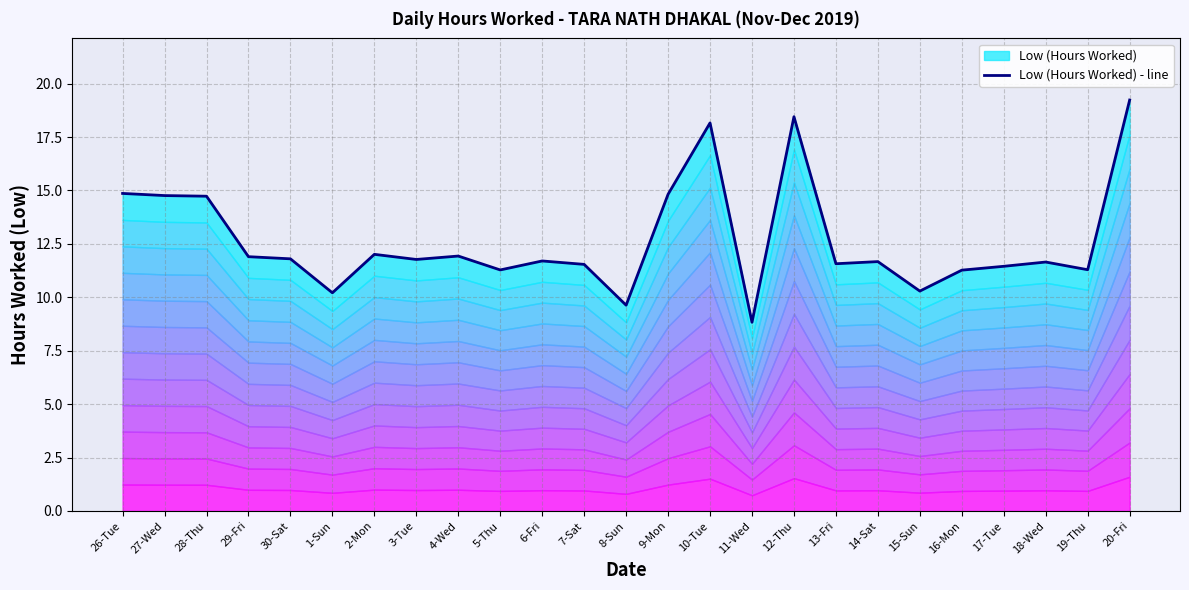

List the labels in order of value, largest first.

20-Fri, 12-Thu, 10-Tue, 26-Tue, 9-Mon, 27-Wed, 28-Thu, 2-Mon, 4-Wed, 29-Fri, 30-Sat, 3-Tue, 6-Fri, 14-Sat, 18-Wed, 13-Fri, 7-Sat, 17-Tue, 19-Thu, 5-Thu, 16-Mon, 15-Sun, 1-Sun, 8-Sun, 11-Wed